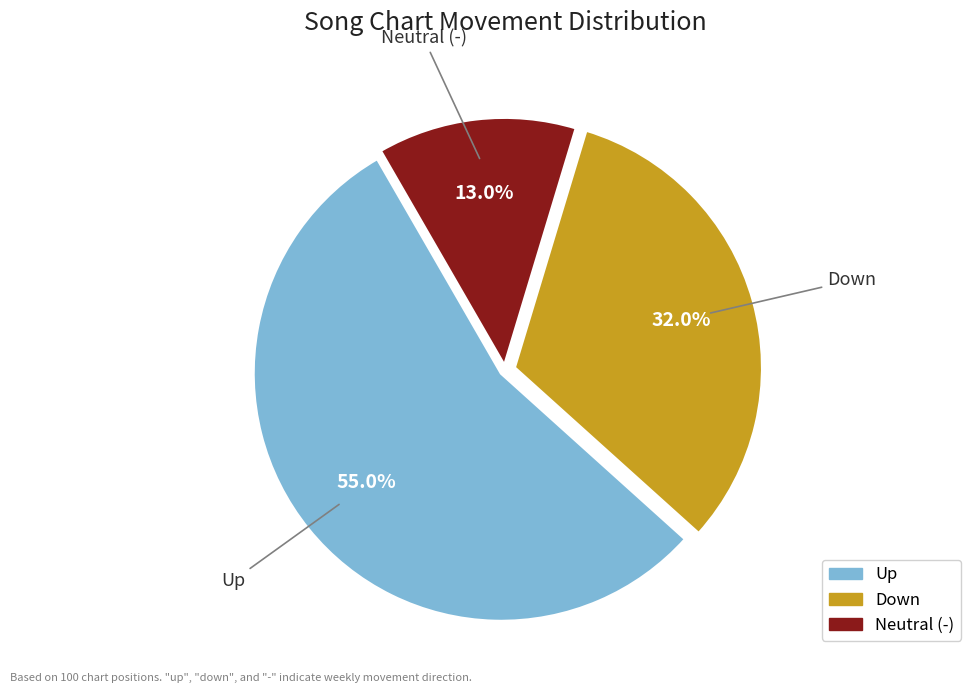

Does any single category account for the majority?

Yes